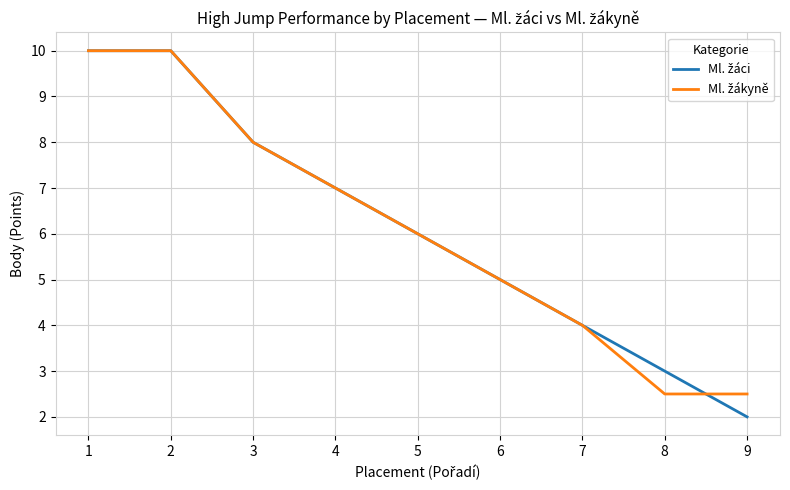

What is the total value across all series at 6?

10.0